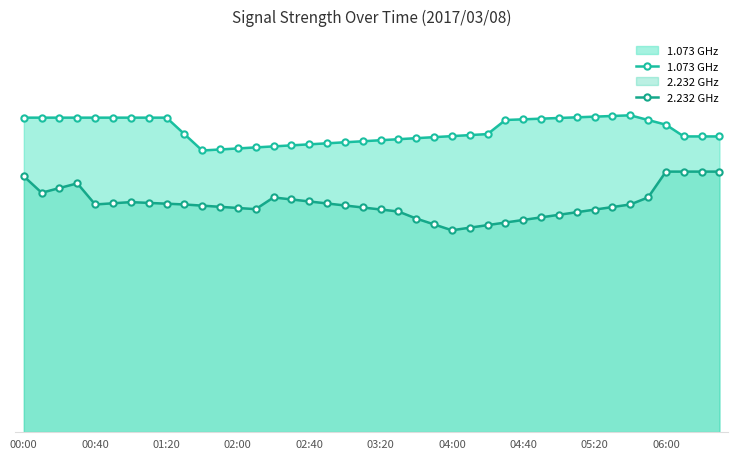

Does the chart have visible grid lines?

No